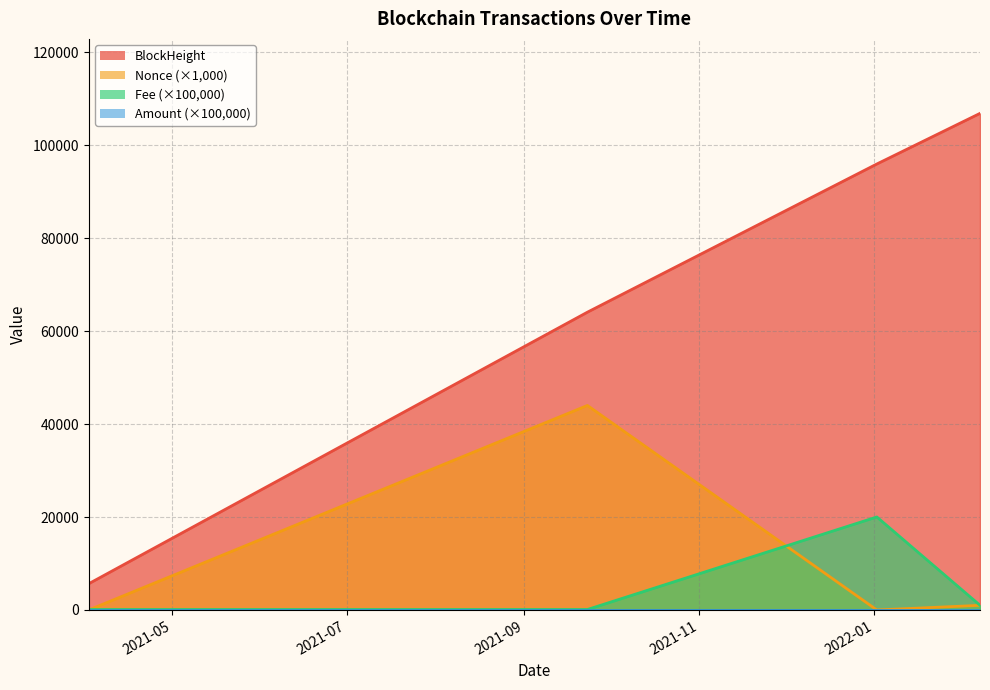

At how many categories does at least one series exceed 82518?

2